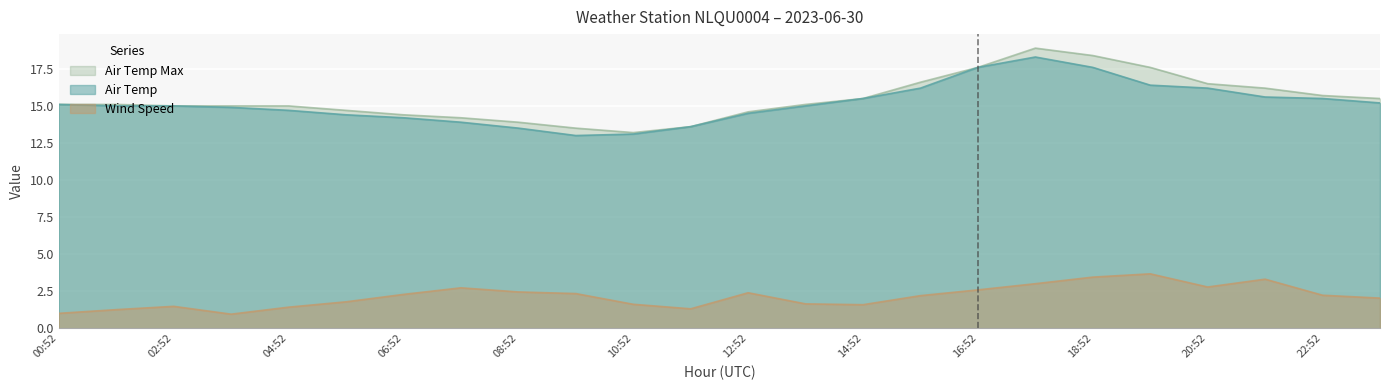

Reading left to right, what are all the values shown in this chart?

AIR_TEMP: 15.1	15.0	15.0	14.9	14.7	14.4	14.2	13.9	13.5	13.0	13.1	13.6	14.5	15.0	15.5	16.2	17.6	18.3	17.6	16.4	16.2	15.6	15.5	15.2
AIR_TEMP_MAX: 15.1	15.1	15.0	15.0	15.0	14.7	14.4	14.2	13.9	13.5	13.2	13.6	14.6	15.1	15.5	16.6	17.6	18.9	18.4	17.6	16.5	16.2	15.7	15.5
WIND_SPEED: 1.0	1.2	1.5	0.9	1.4	1.8	2.3	2.7	2.4	2.3	1.6	1.3	2.4	1.6	1.6	2.2	2.6	3.0	3.4	3.7	2.8	3.3	2.2	2.0